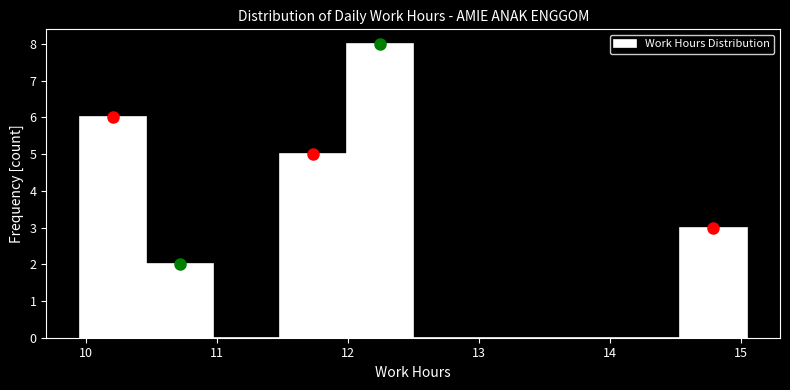

What is the height of the bar covering 10.5 to 11.0 on the x-axis? Neither the bar edges nor the heights are printed on the chart, so give them approximately, as read against the axes.

2